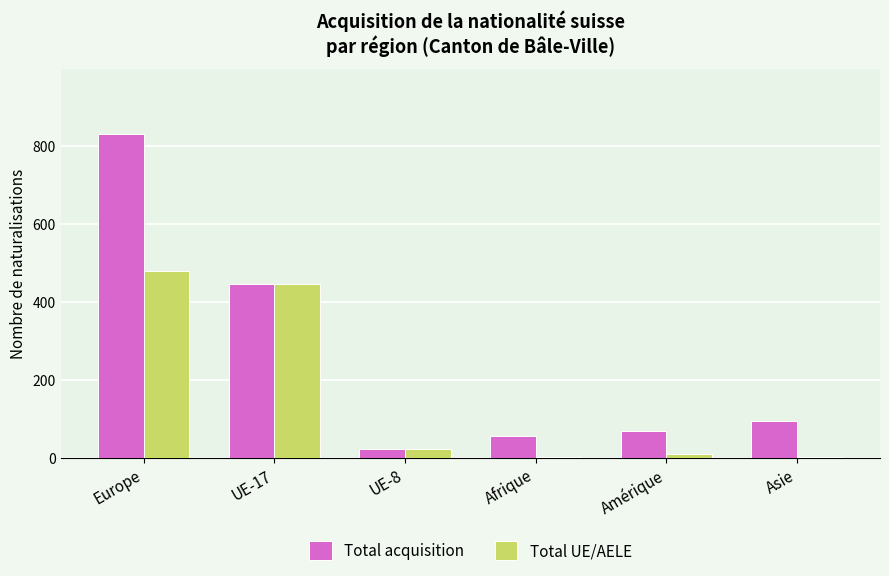

Are the bars horizontal?

No